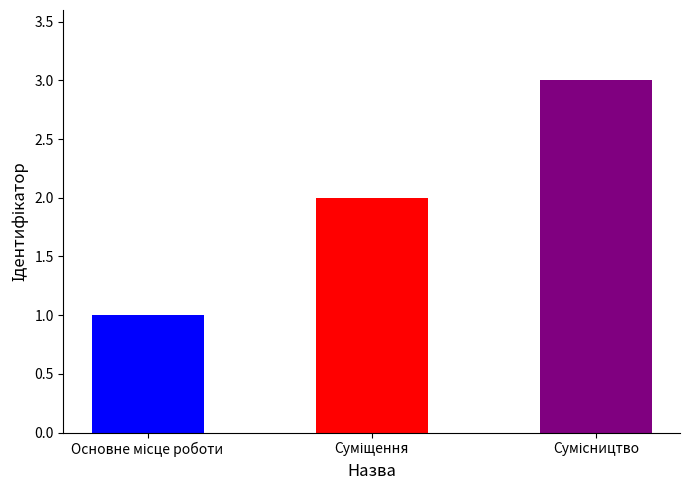

Does the chart contain stacked bars?

No